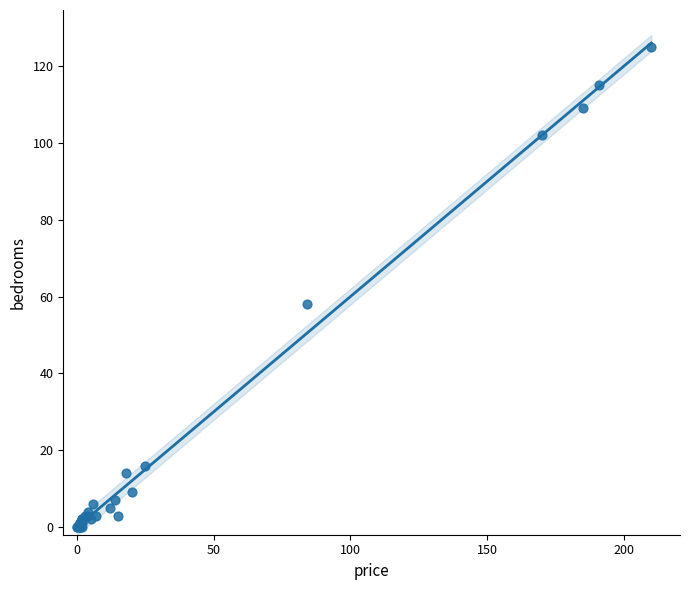

What Y value in the scatter plot is closest to 62?

58